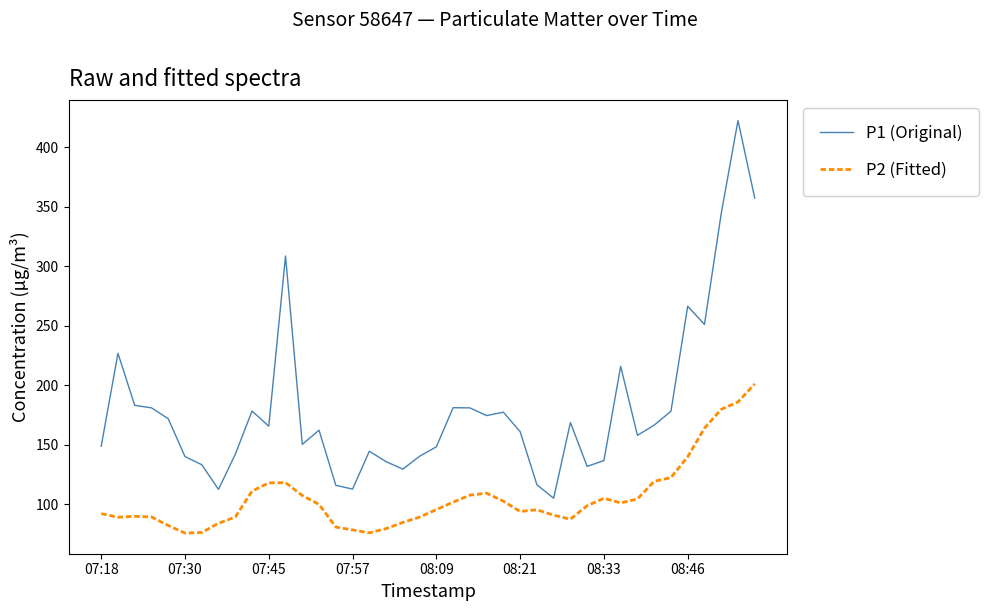

What is the maximum value shown in the chart?

422.6